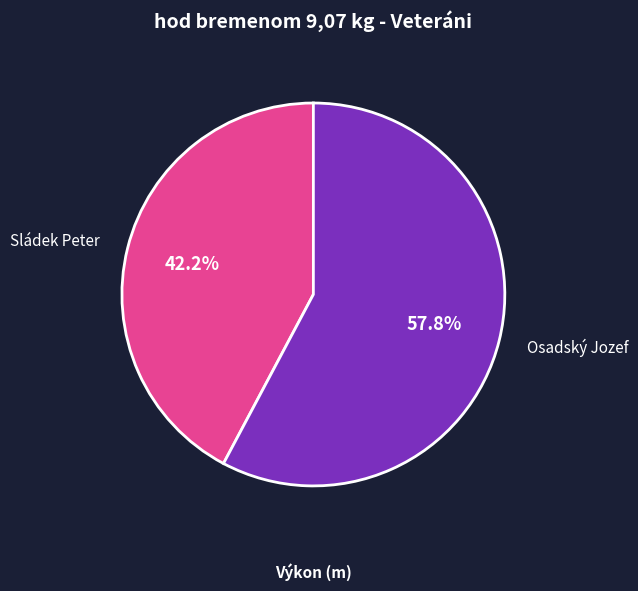

Is there any slice that represents more than half of the pie?

Yes